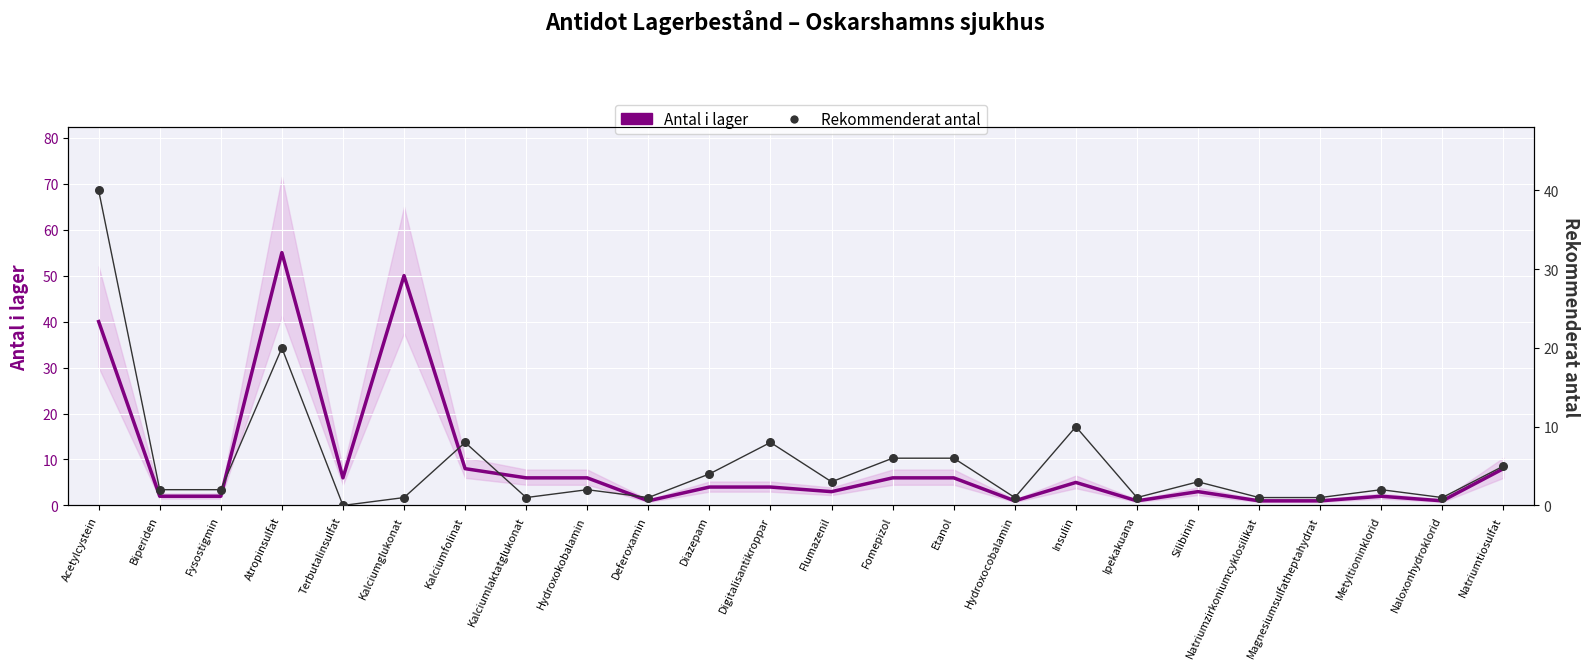

Is the value of Antal i lager at Silibinin greater than the value of Rekommenderat antal at Fysostigmin?

Yes